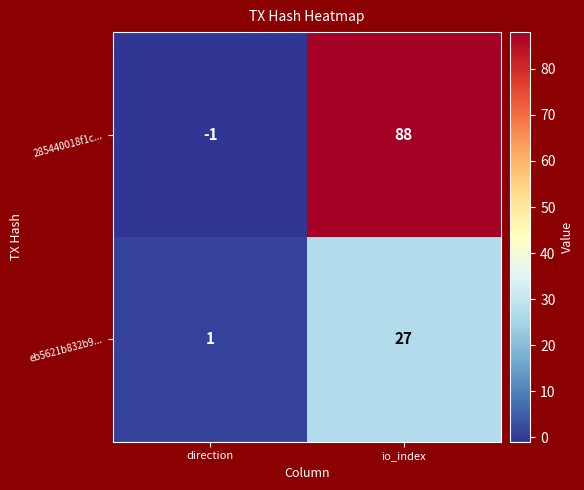

Which category has the lowest value in the 285440018f1c... series?

direction